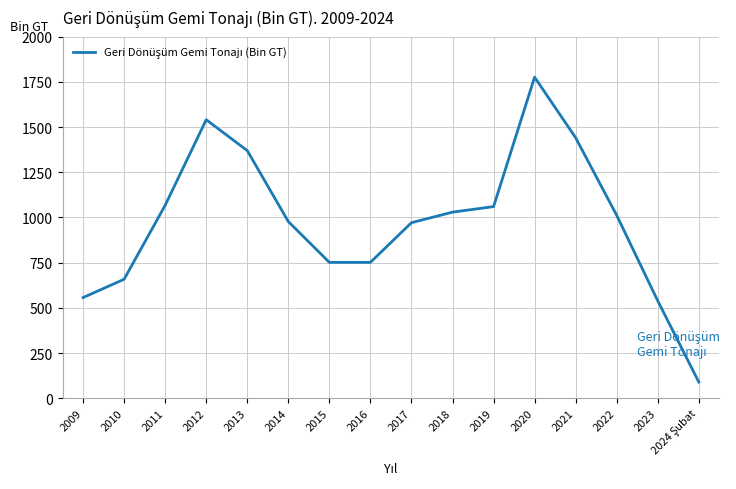

Between 2021 and 2014, which is larger?

2021